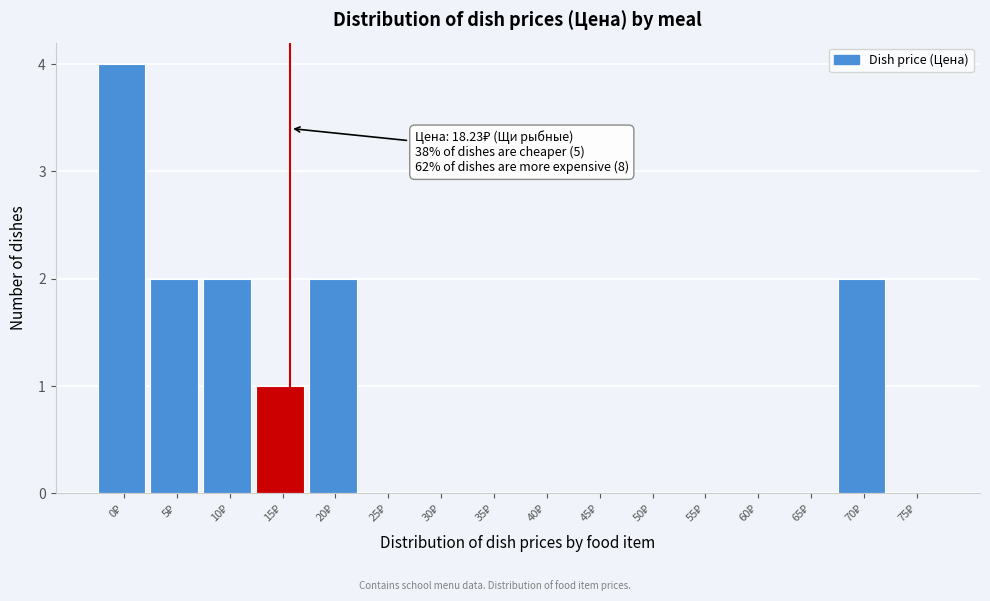

What is the greatest value displayed?

4